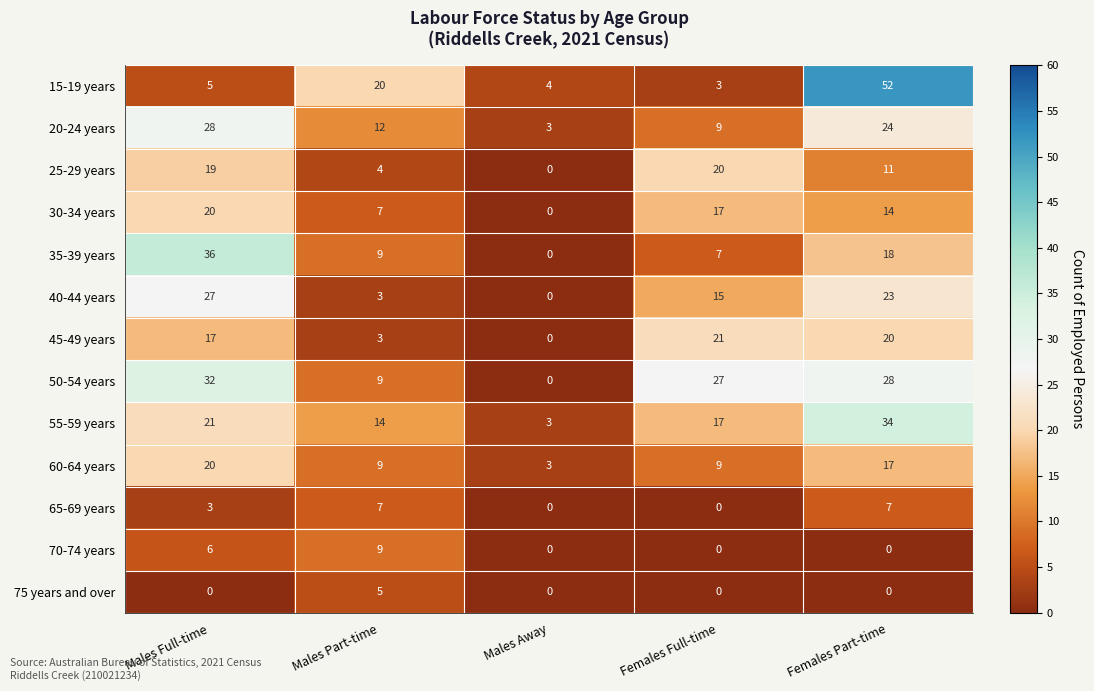

Which series has the widest spread of values?

15-19 years